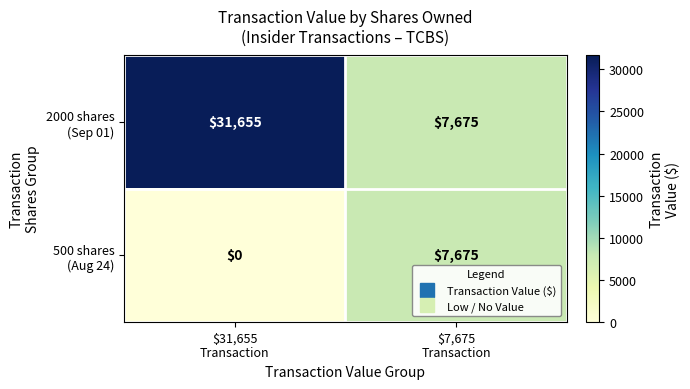

What is the total value across all series at $7,675
Transaction?

15350